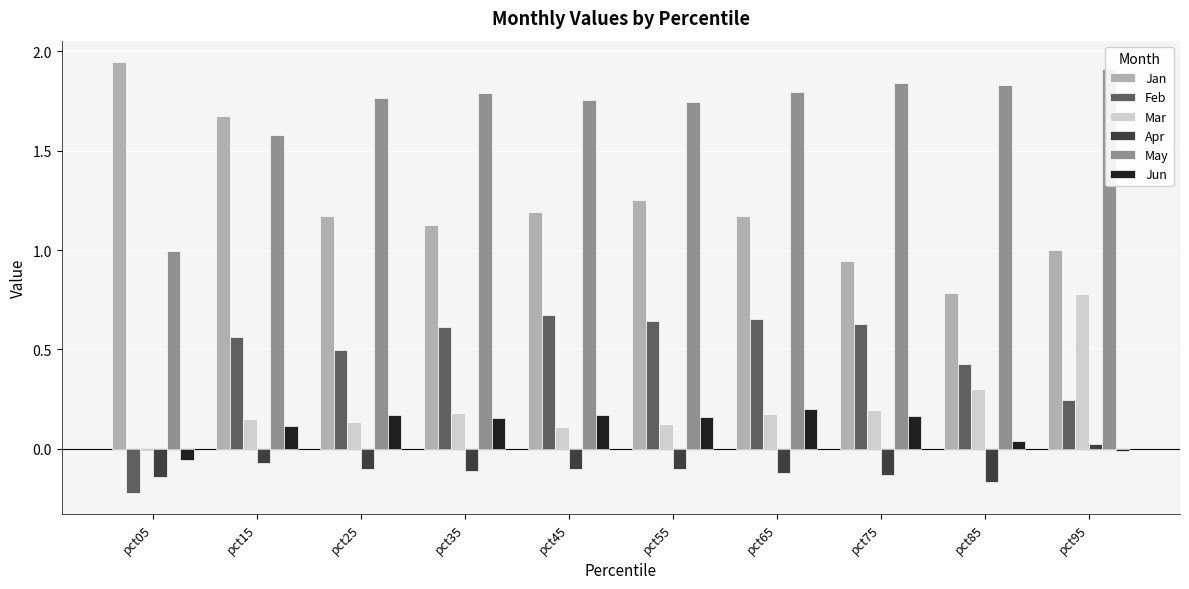

Where does the Mar series first go above 0?

pct15